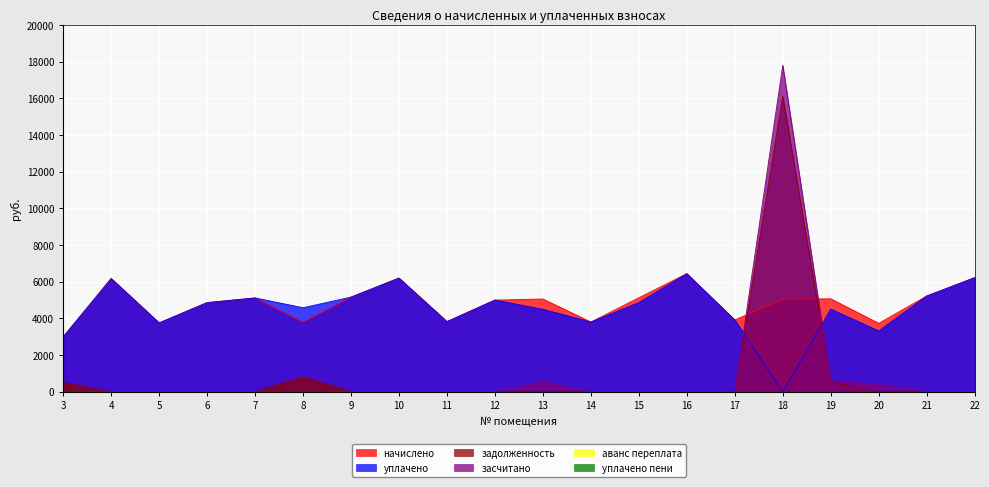

How many values in задолженность are above zero?

4